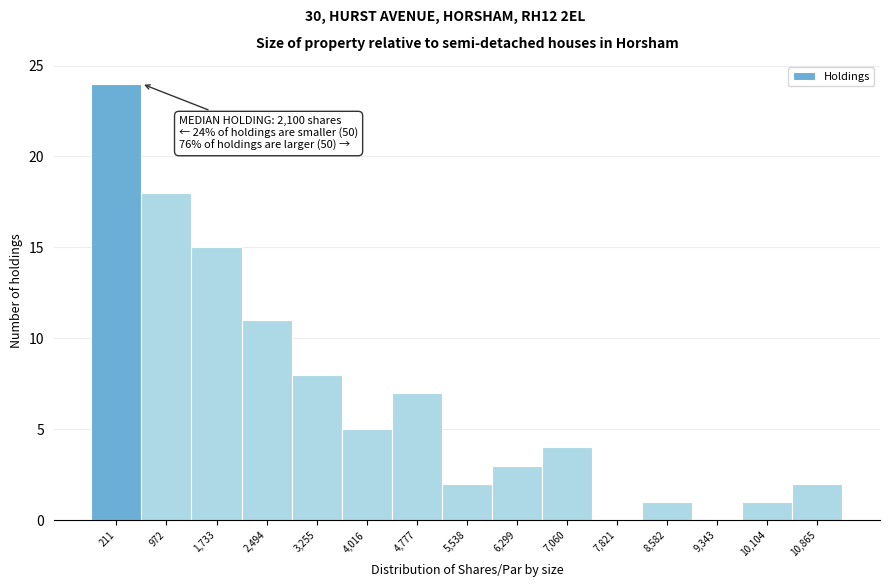

Reading left to right, transcribe all the data shown in this chart.

211=24	972=18	1,733=15	2,494=11	3,255=8	4,016=5	4,777=7	5,538=2	6,299=3	7,060=4	7,821=0	8,582=1	9,343=0	10,104=1	10,865=2